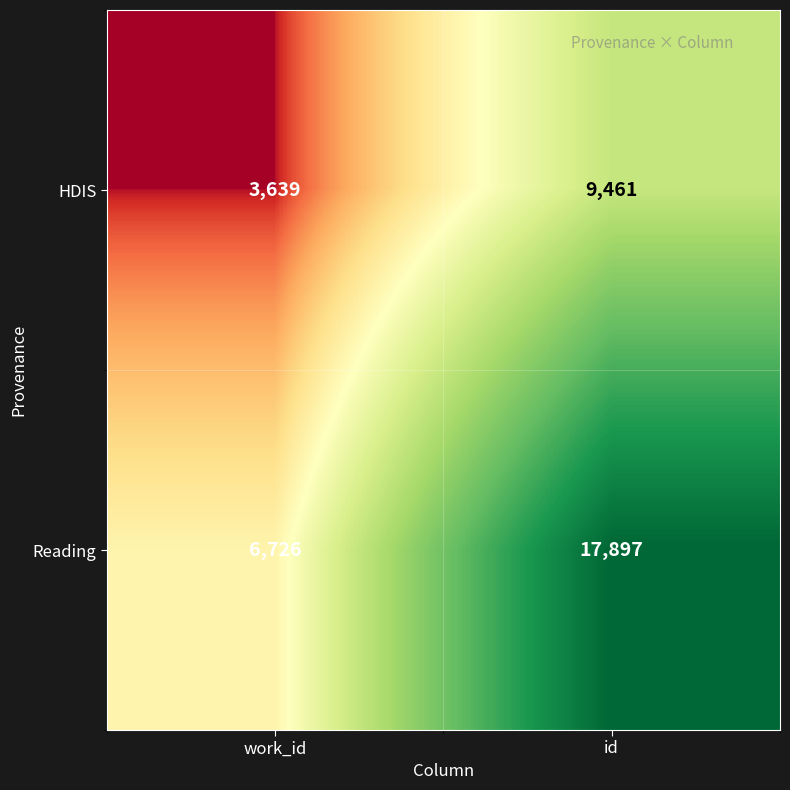

Which series changed the most between work_id and id?

Reading